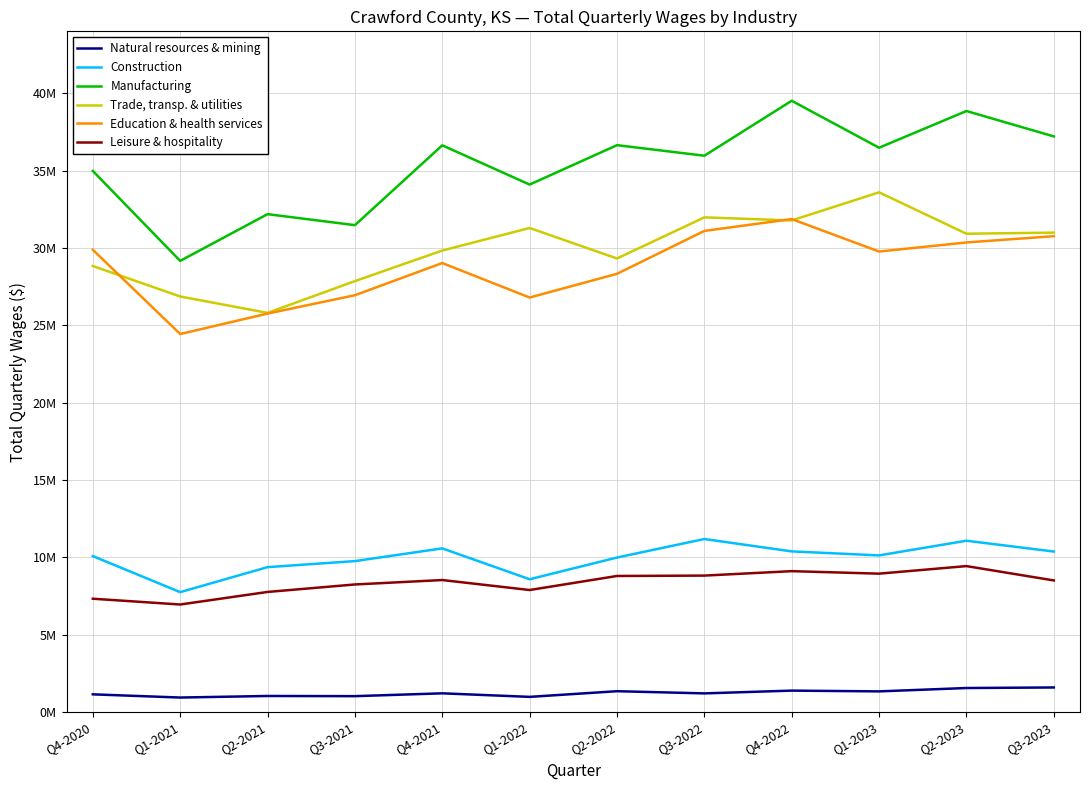

What is the label of the 5th point from the right?

Q3-2022